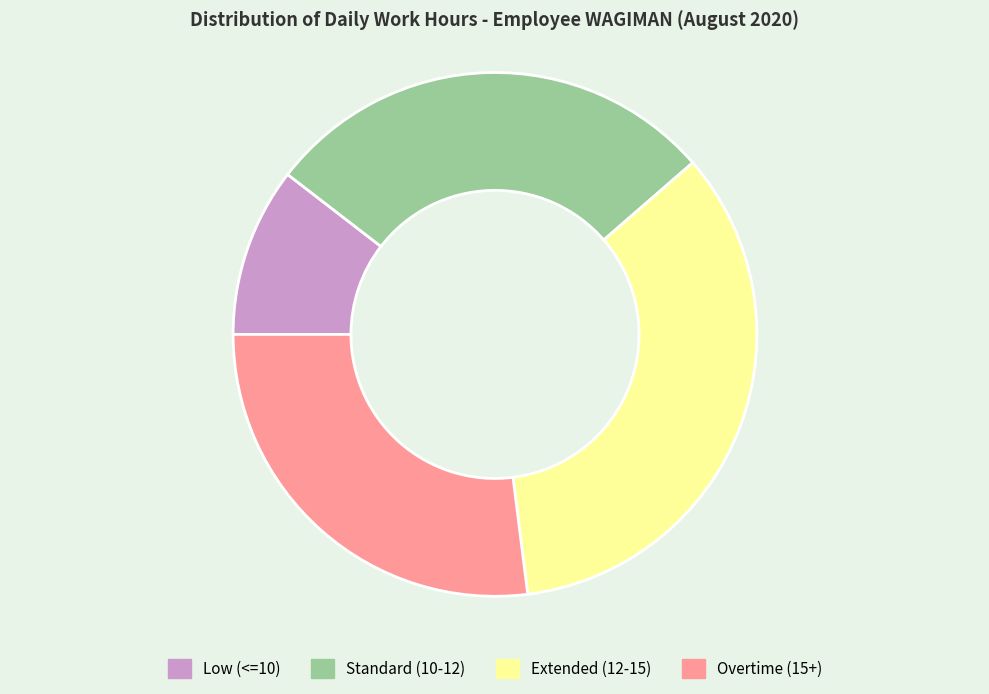

Is Low (<=10) the majority of the pie?

No